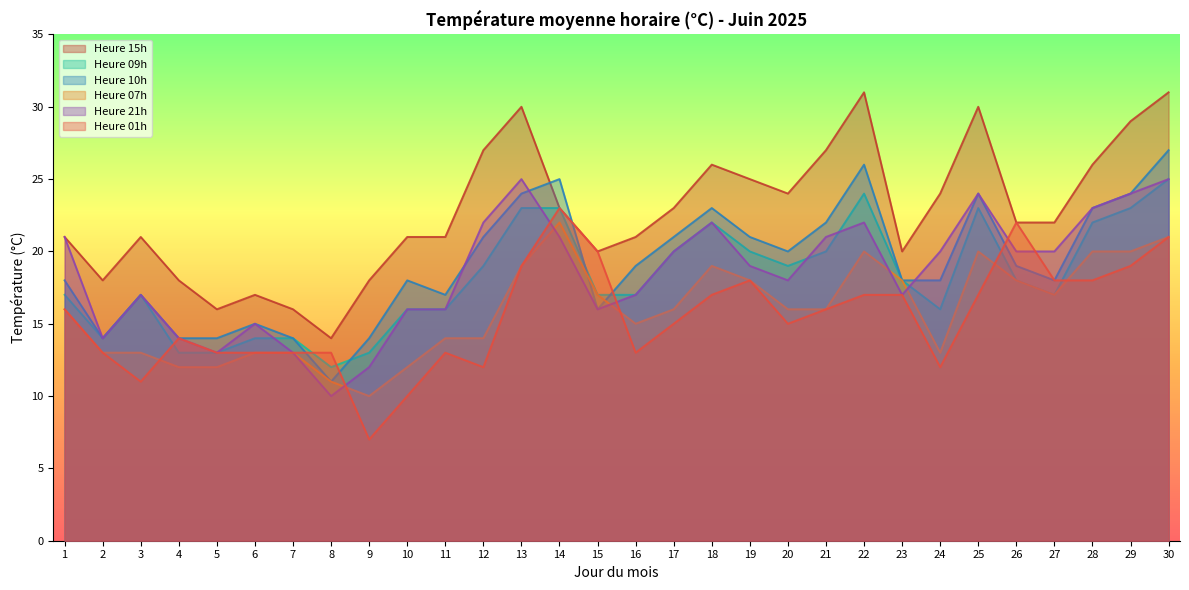

Is it true that 10h equals 14 at 5?

True